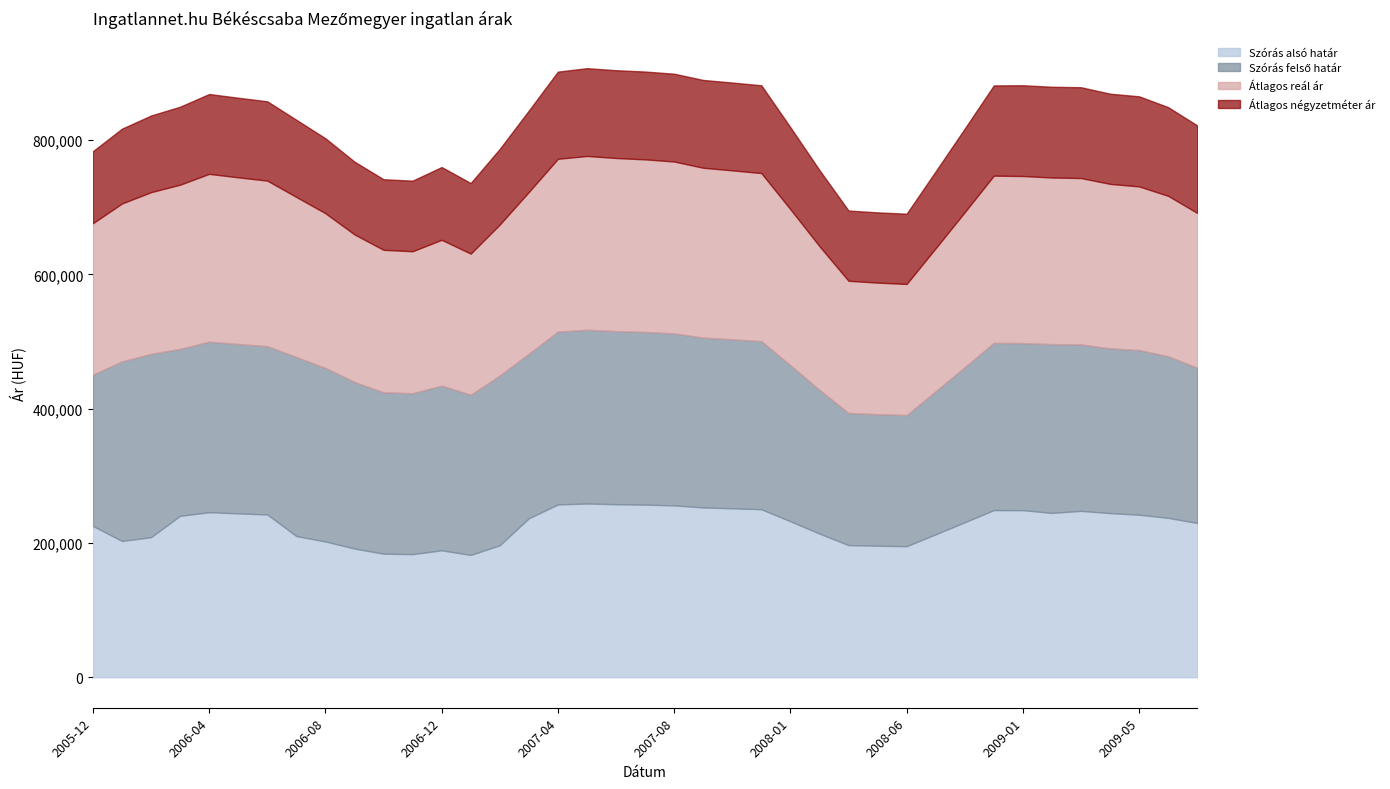

What is the spread (max minus min) of values at 2007-05?

128042